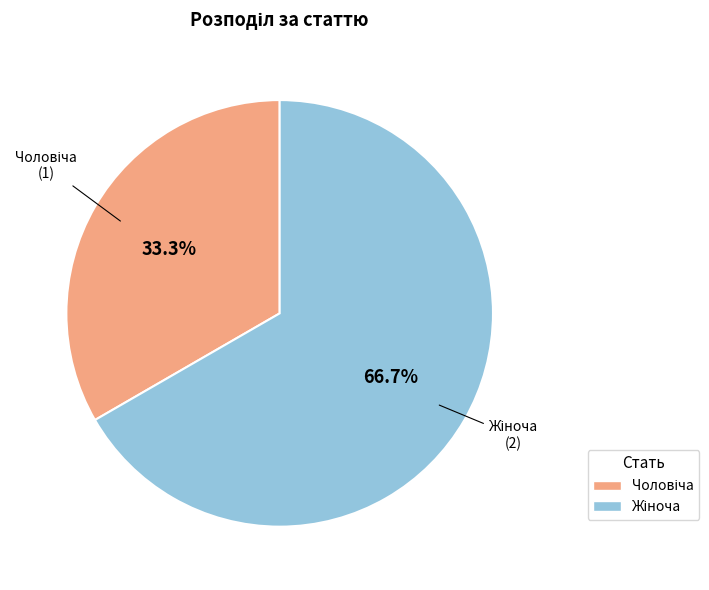

Is there a majority slice in this chart?

Yes